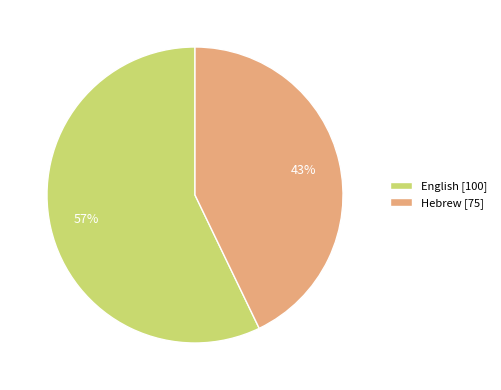

How many slices are in this pie chart?

2